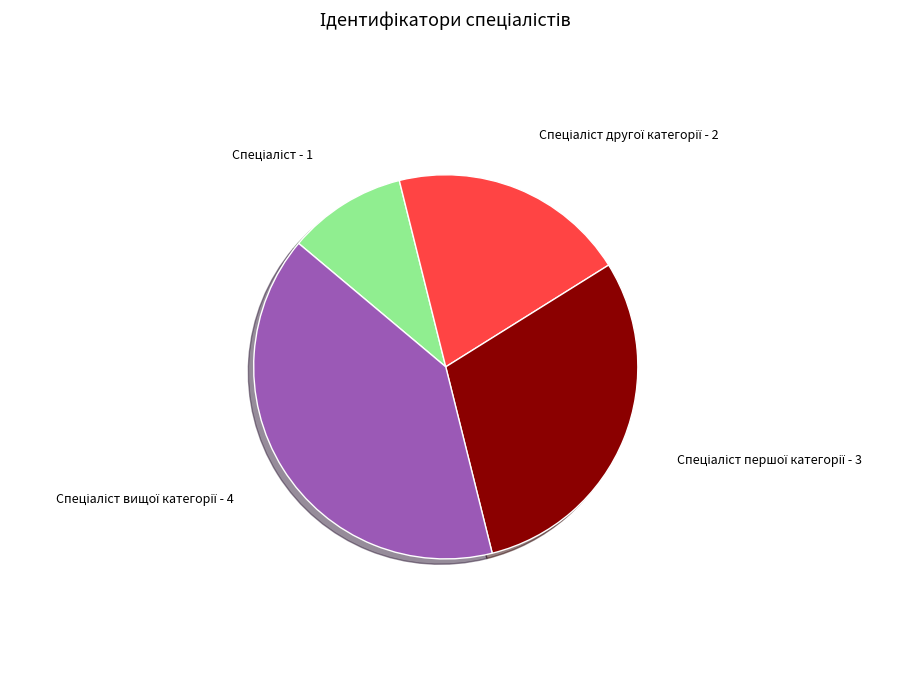

Is there any slice that represents more than half of the pie?

No